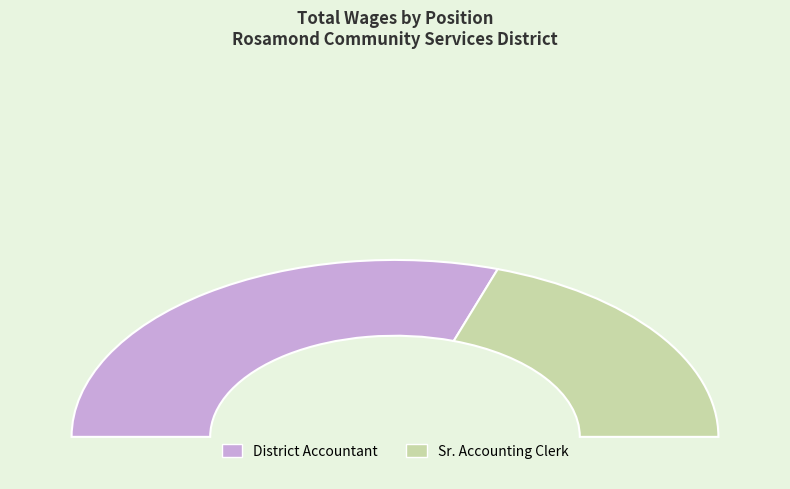

Rank the categories by value from lowest to highest.

Sr. Accounting Clerk, District Accountant